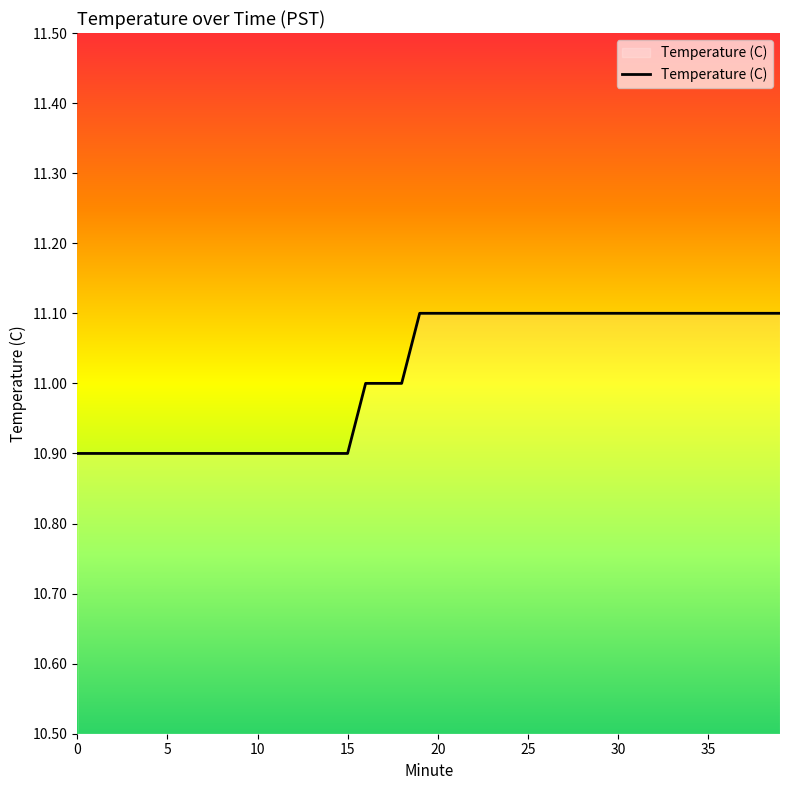

What is the smallest value displayed?

10.9